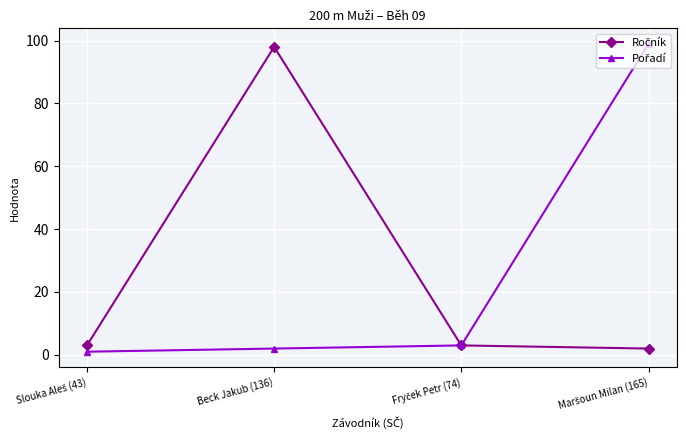

What is the label of the 3rd point from the right?

Beck Jakub (136)